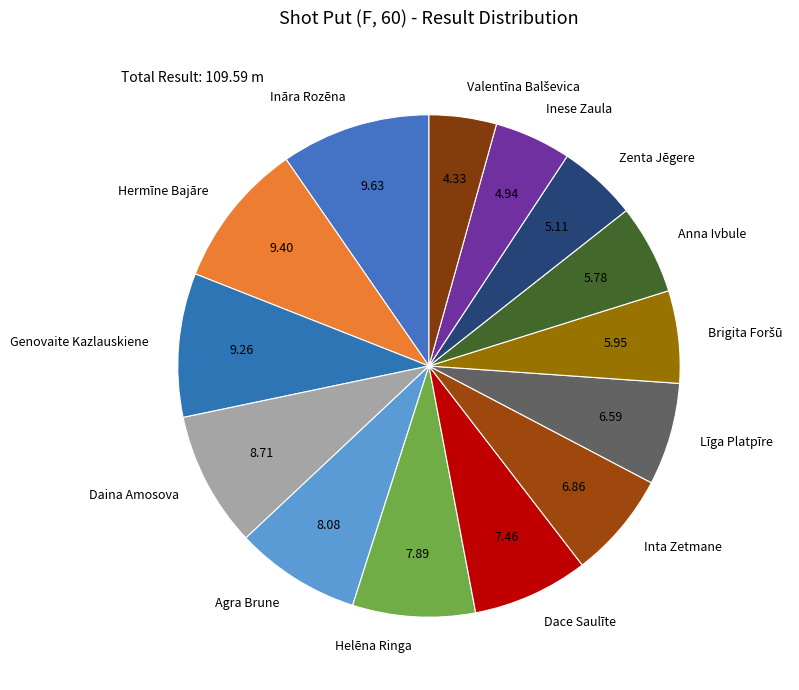

Is there a majority slice in this chart?

No